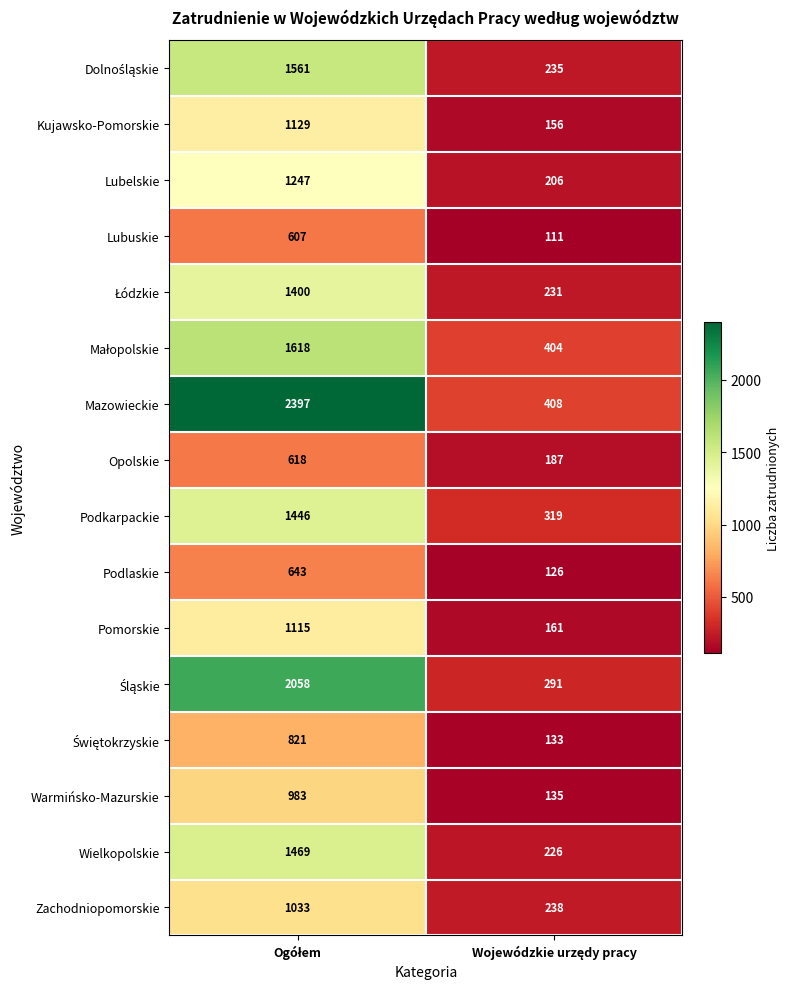

What is the sum of all Podlaskie values?

769